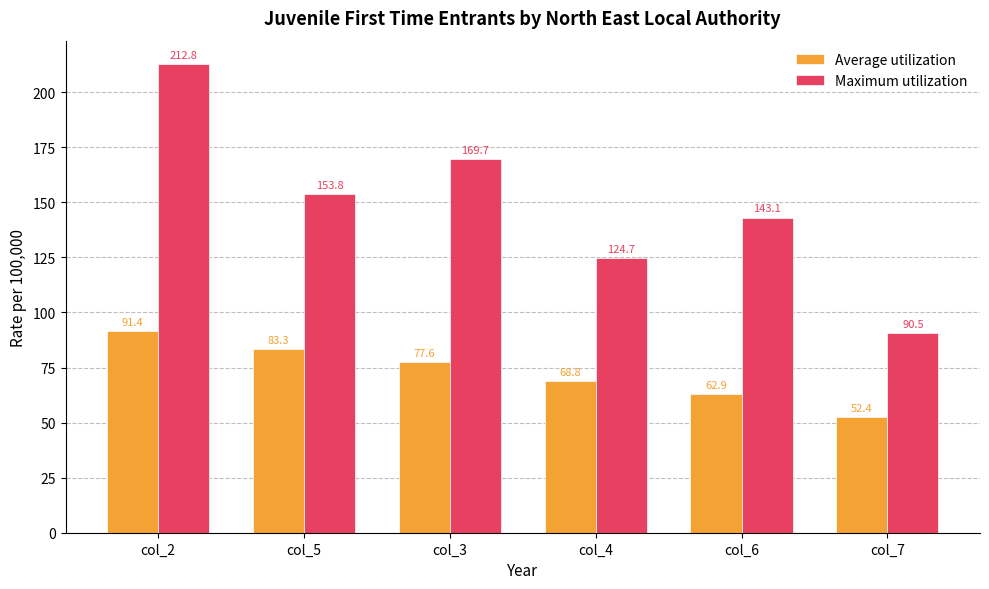

Reading left to right, what are all the values shown in this chart?

Average utilization: 91.4	83.3	77.6	68.8	62.9	52.4
Maximum utilization: 212.8	153.8	169.7	124.7	143.1	90.5